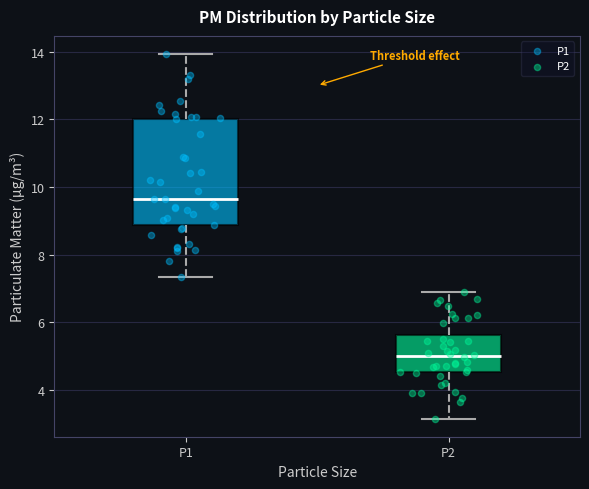

Which box has the highest median line?

P1